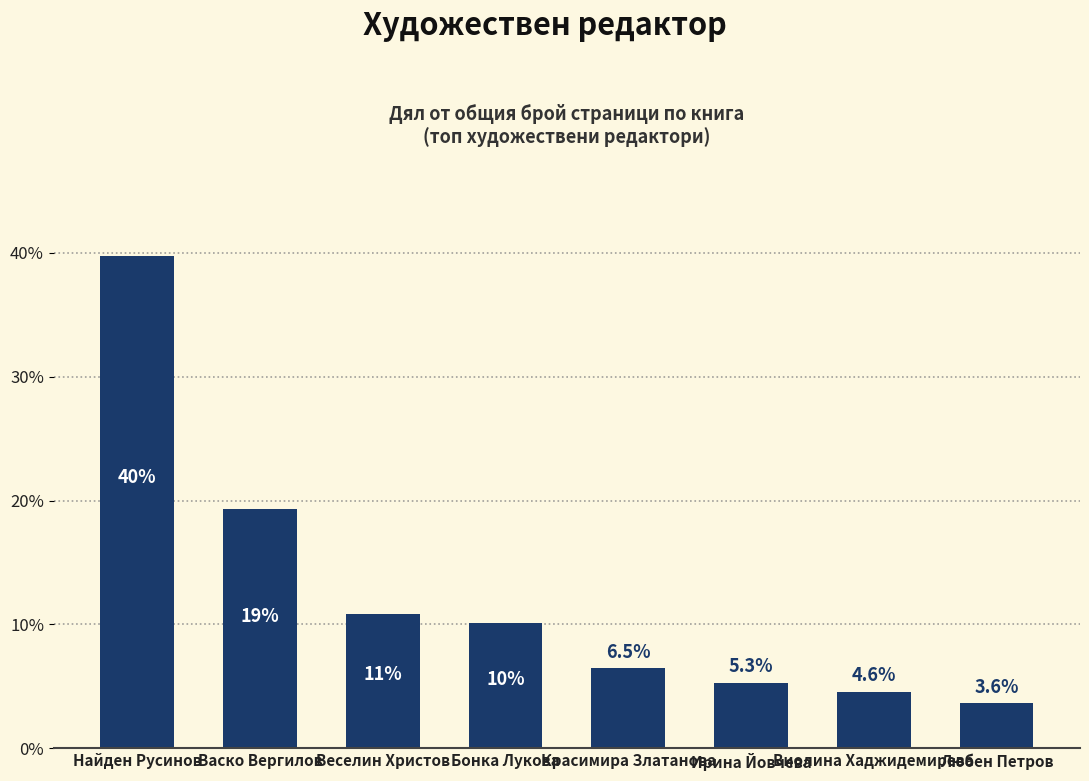

At which label is the value closest to 21?

Васко Вергилов